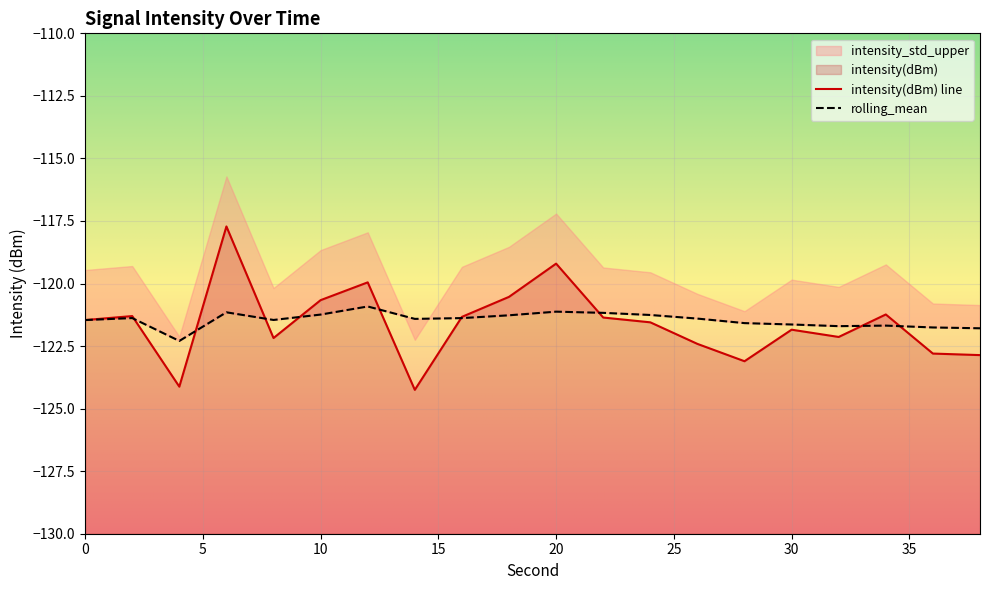

Is the value of rolling_mean at 0 greater than the value of intensity(dBm) at 22?

No